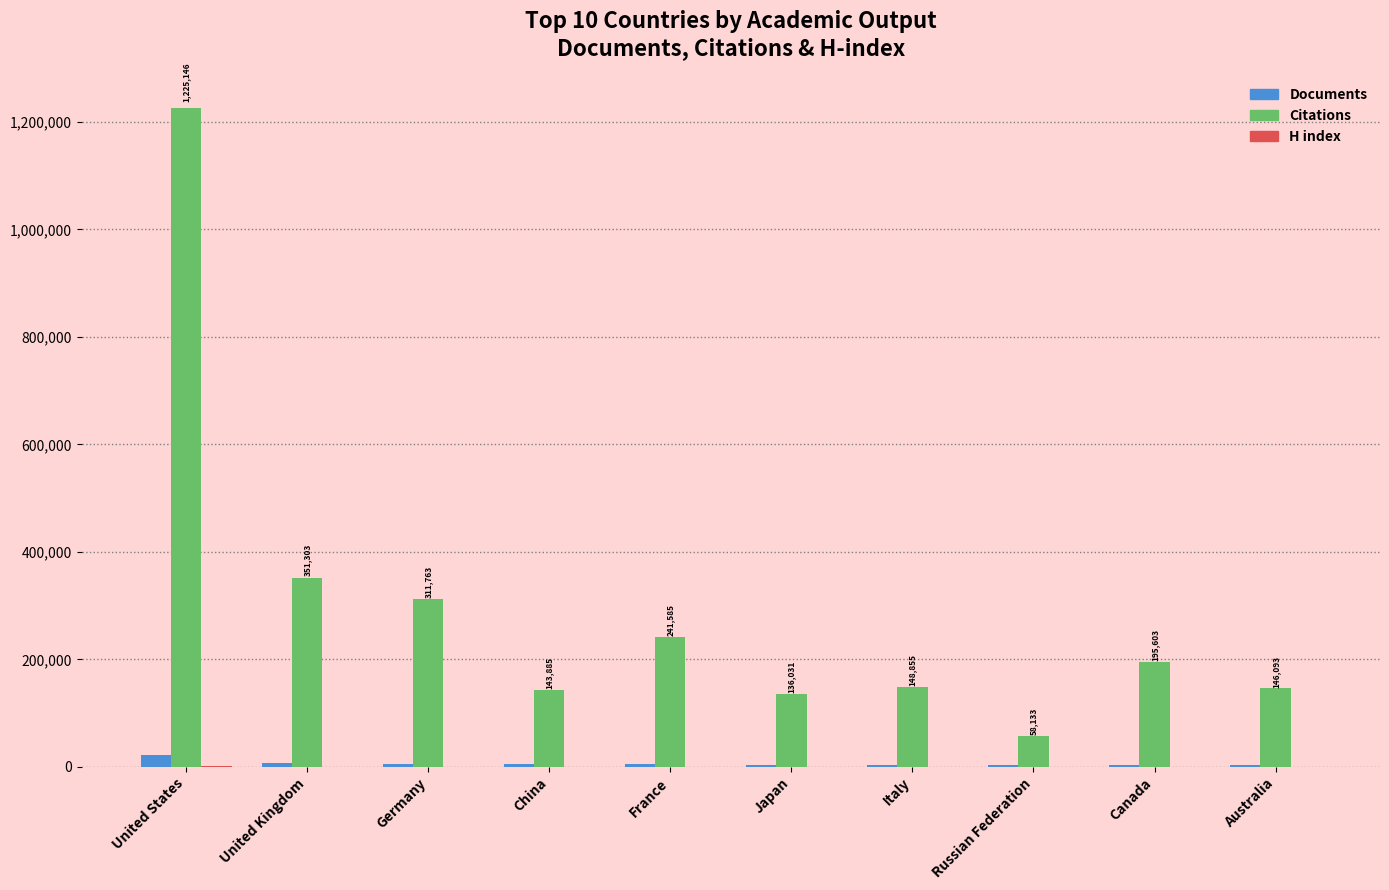

Is the value of Documents at Russian Federation greater than the value of Citations at United Kingdom?

No